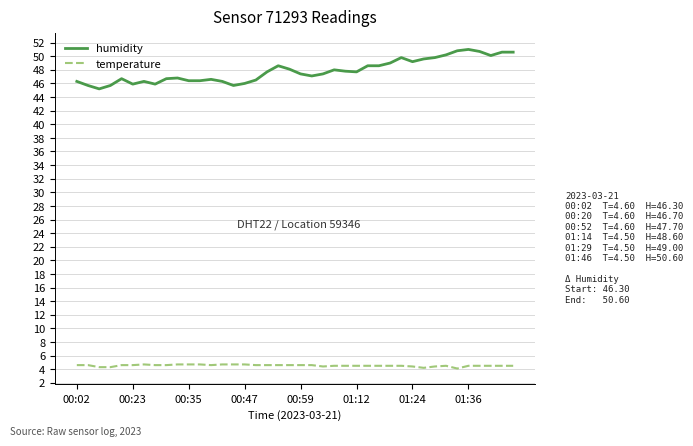

How many lines are shown in the chart?

2